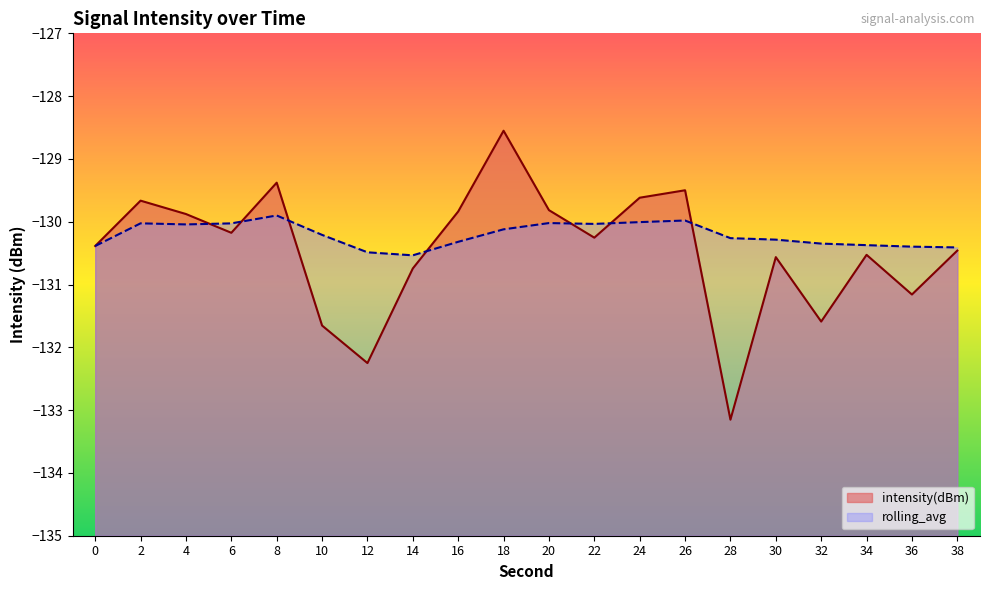

List the labels in order of intensity(dBm) value, smallest first.

28, 12, 10, 32, 36, 14, 30, 34, 38, 0, 22, 6, 4, 16, 20, 2, 24, 26, 8, 18